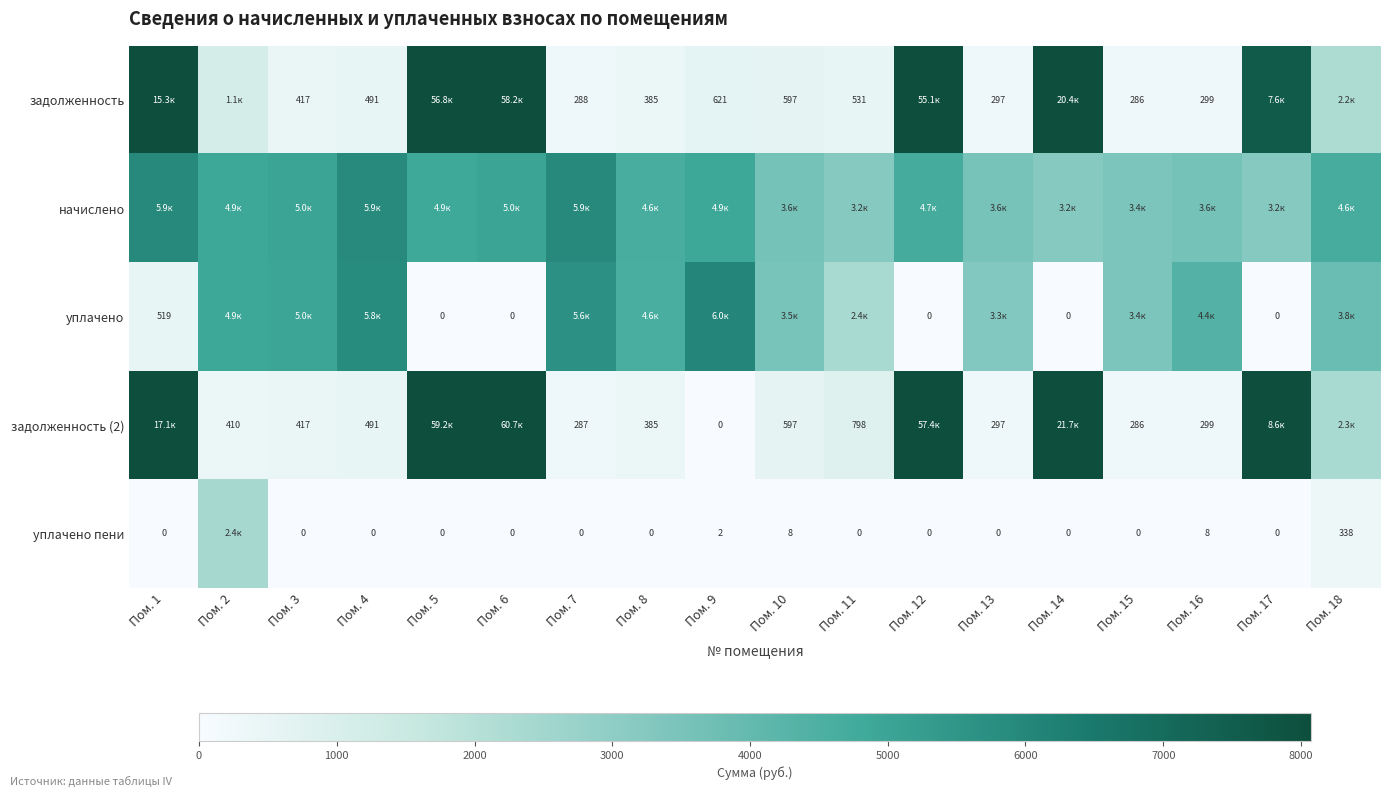

Is the value of задолженность (2) at Пом. 3 greater than the value of уплачено пени at Пом. 12?

Yes